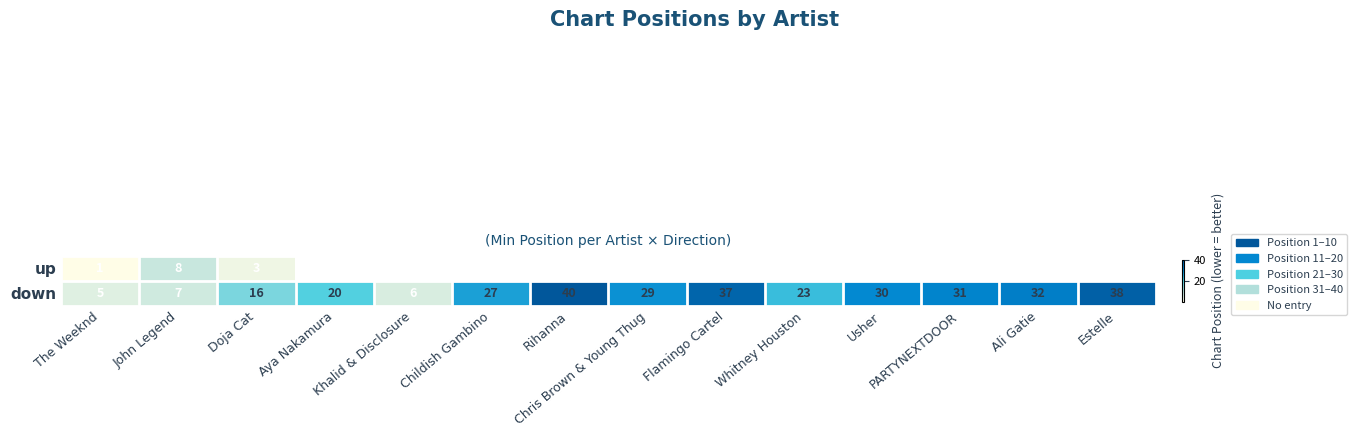

Count the number of data series in this chart.

2